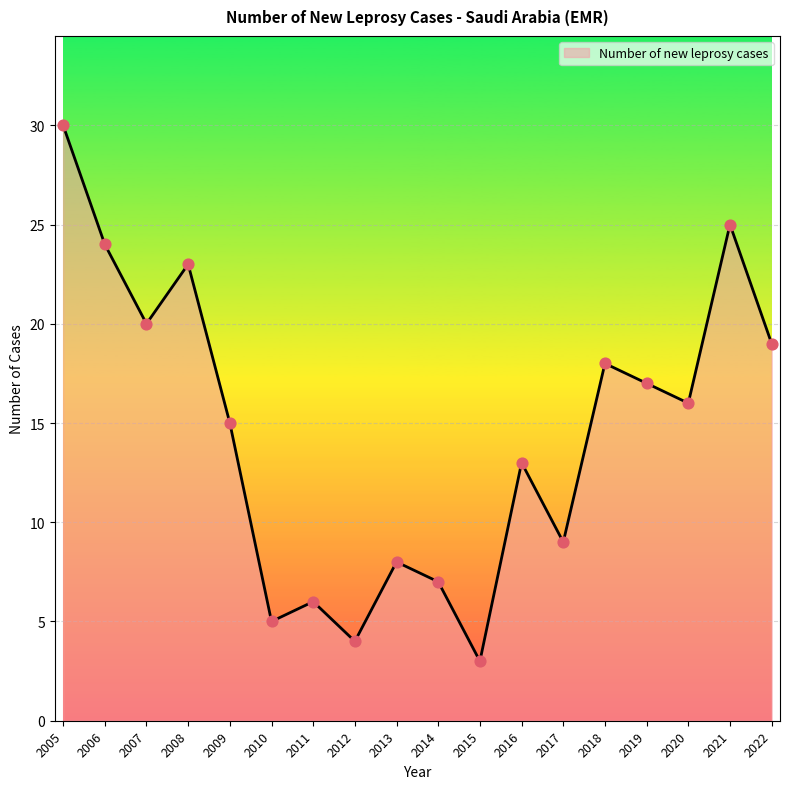

Approximately how many times larger is the value at 2008 compared to 2013?

2.9